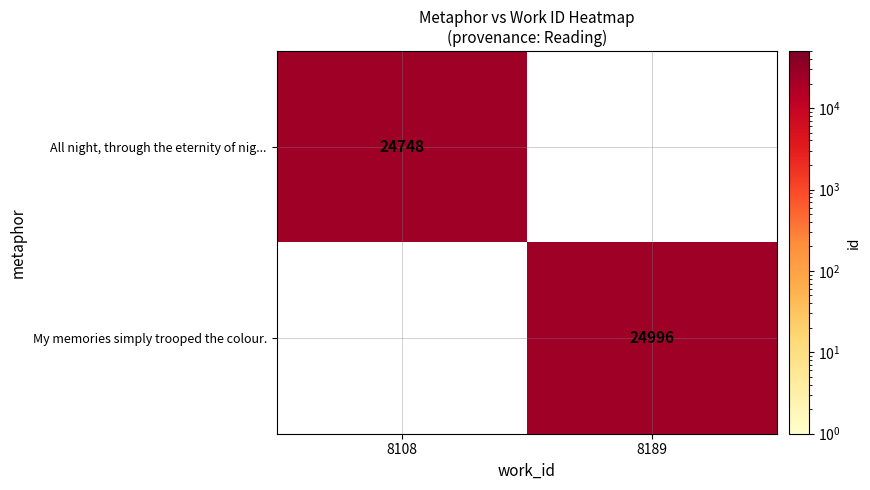

True or false: All night, through the eternity of nig... has a value of 35725 at 8108.

False